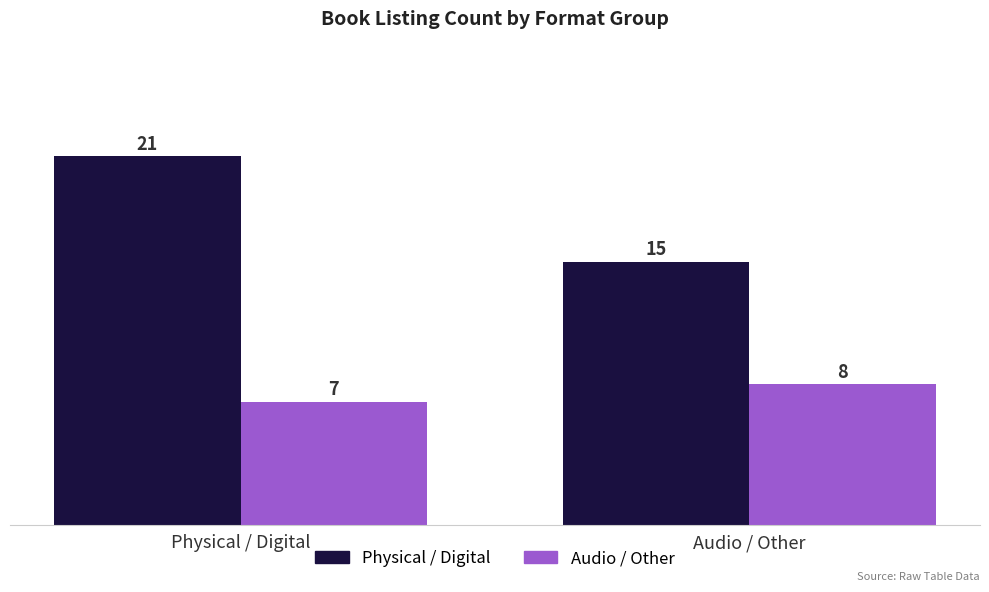

Rank the series by their maximum value, from lowest to highest.

Audio / Other, Physical / Digital